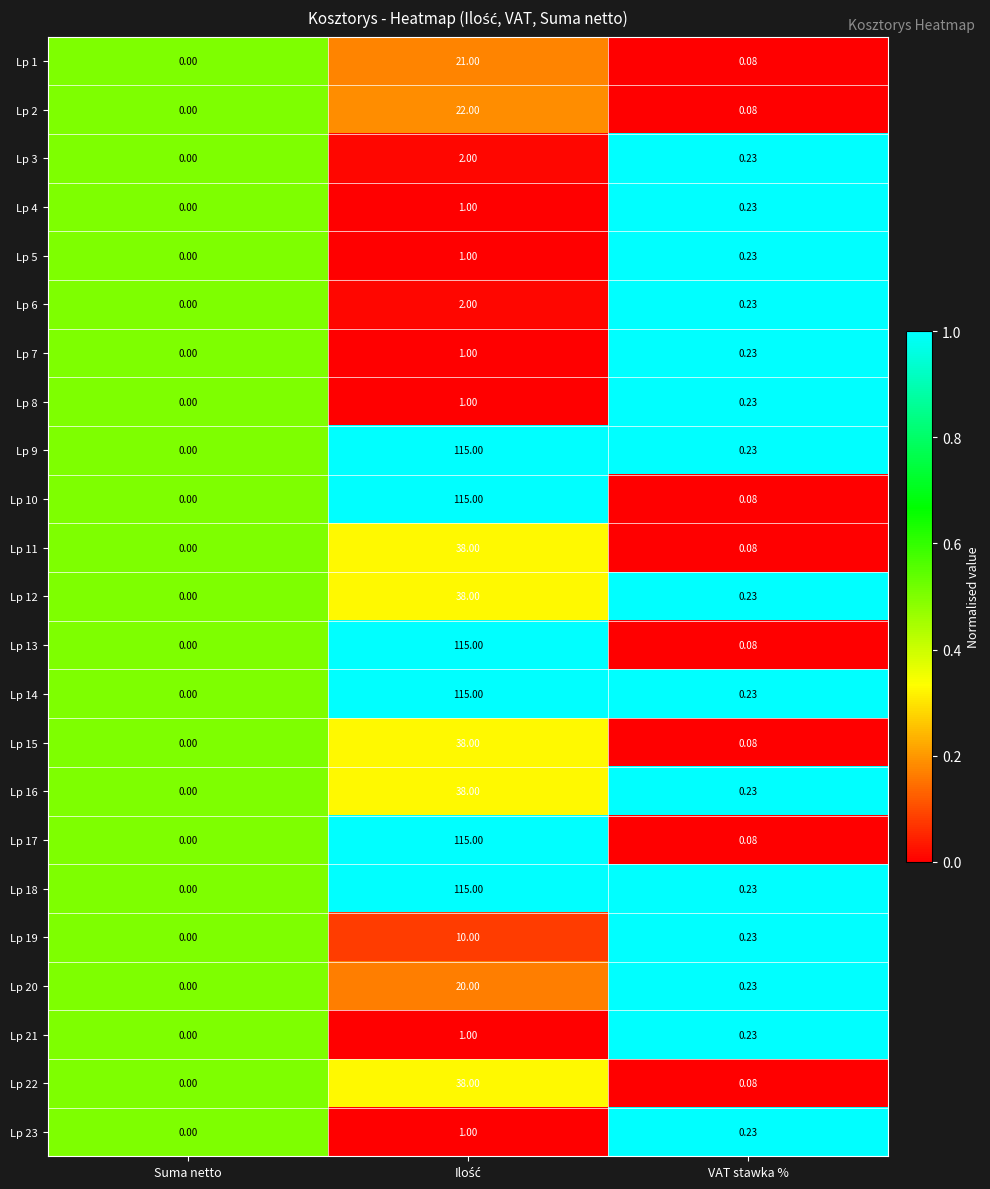

Where is Lp 16 nearest to the value 19?

VAT stawka %